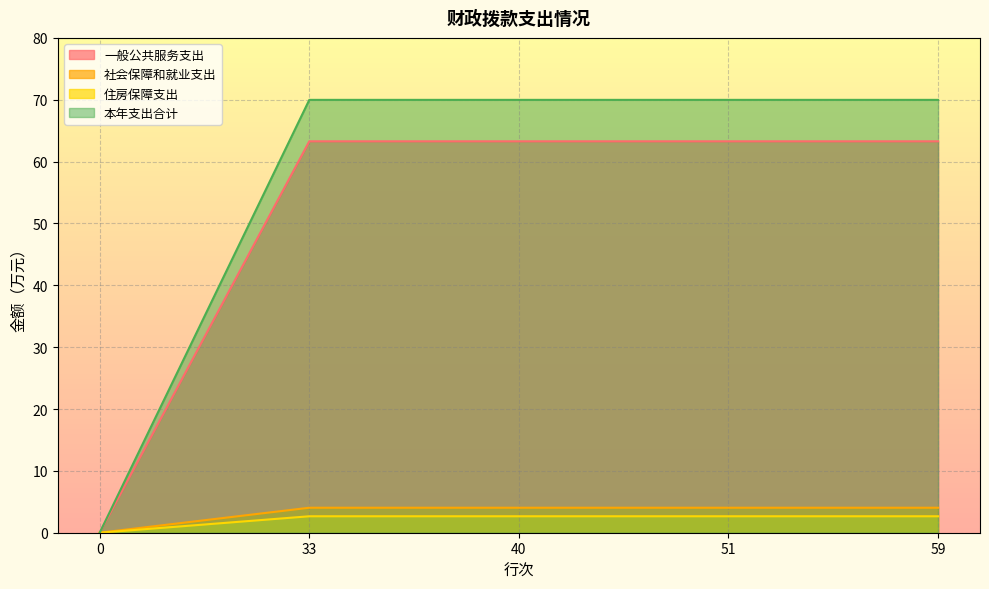

What is the sum of the 社会保障和就业支出 values at 51 and 0?

4.0